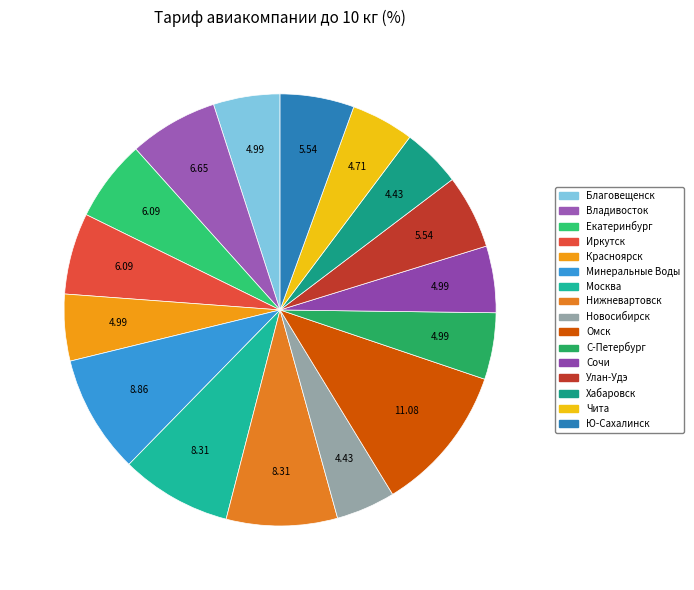

What is the ratio of the value at Минеральные Воды to the value at Улан-Удэ?

1.6